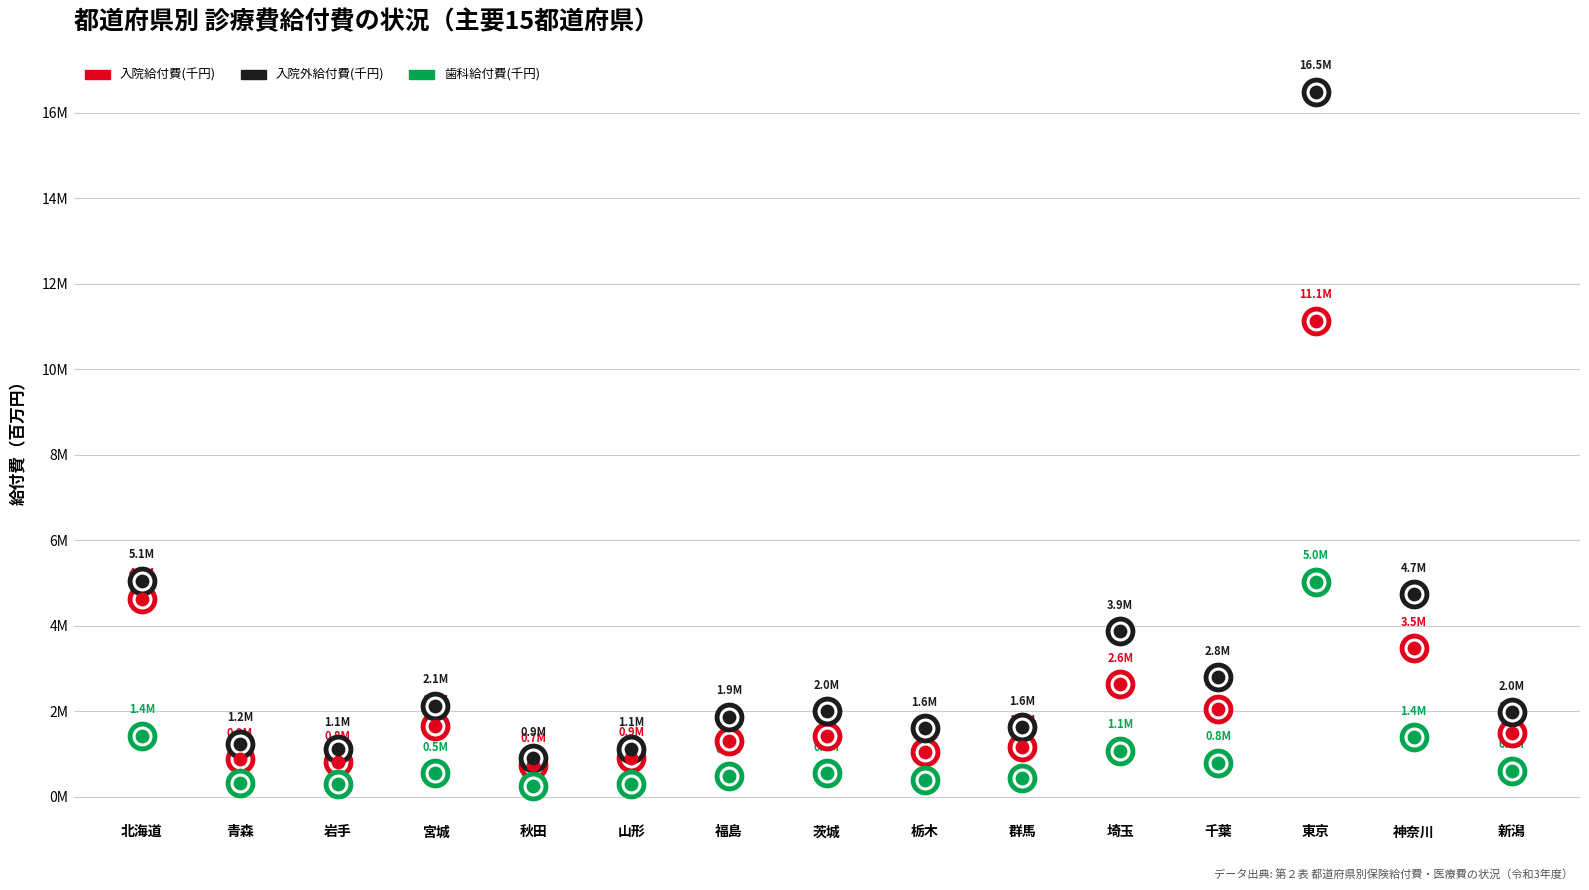

Is the value of 入院給付費(千円) at 宮城 greater than the value of 入院外給付費(千円) at 神奈川?

No